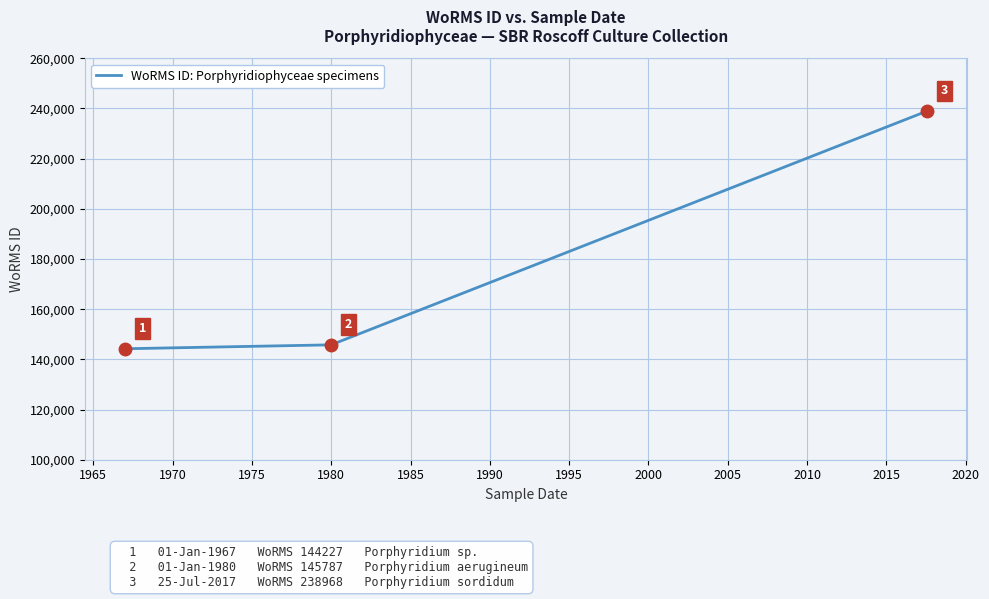

What is the maximum value shown in the chart?

238968